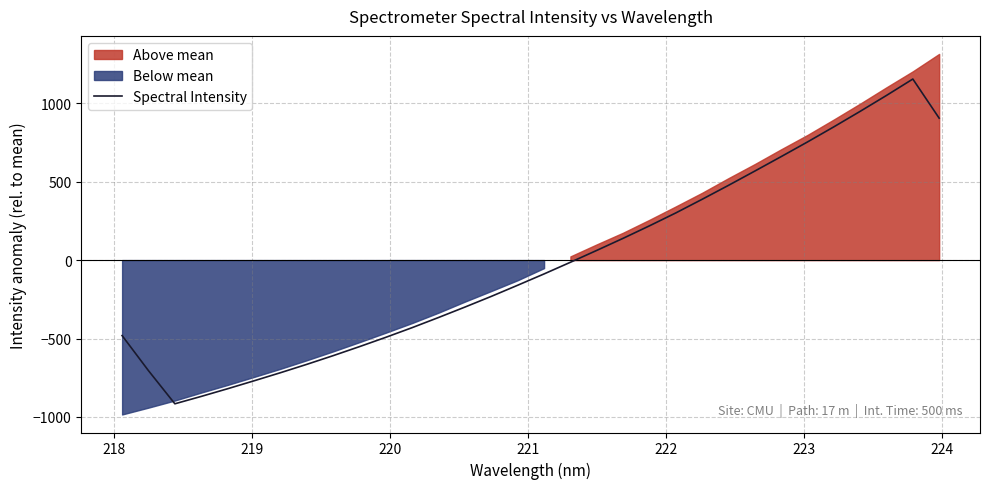

How many data points are above -88?

15